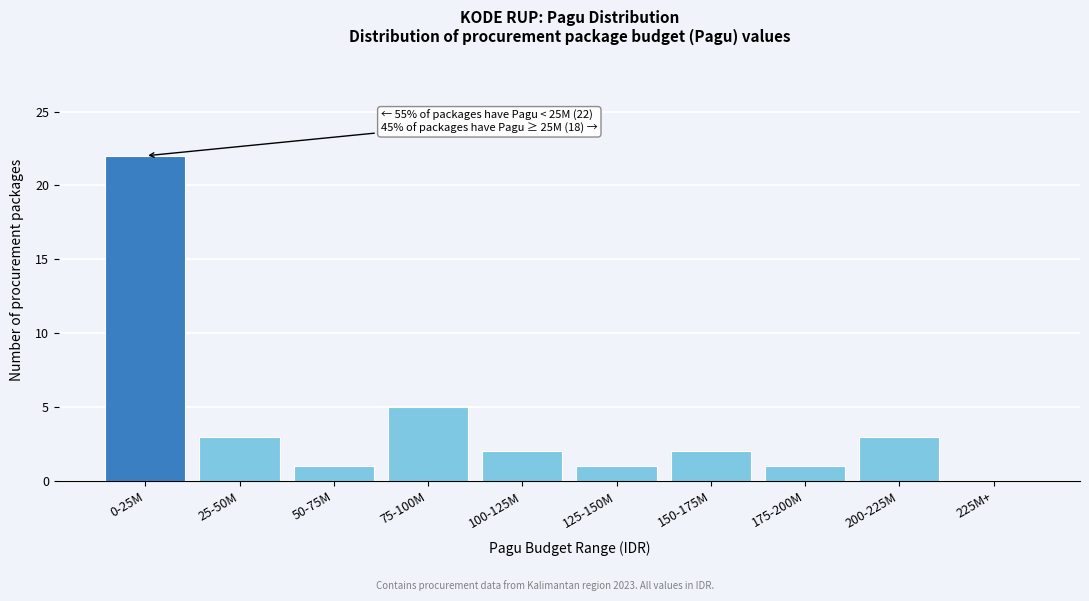

Reading left to right, what are all the values shown in this chart?

0-25M=22	25-50M=3	50-75M=1	75-100M=5	100-125M=2	125-150M=1	150-175M=2	175-200M=1	200-225M=3	225M+=0